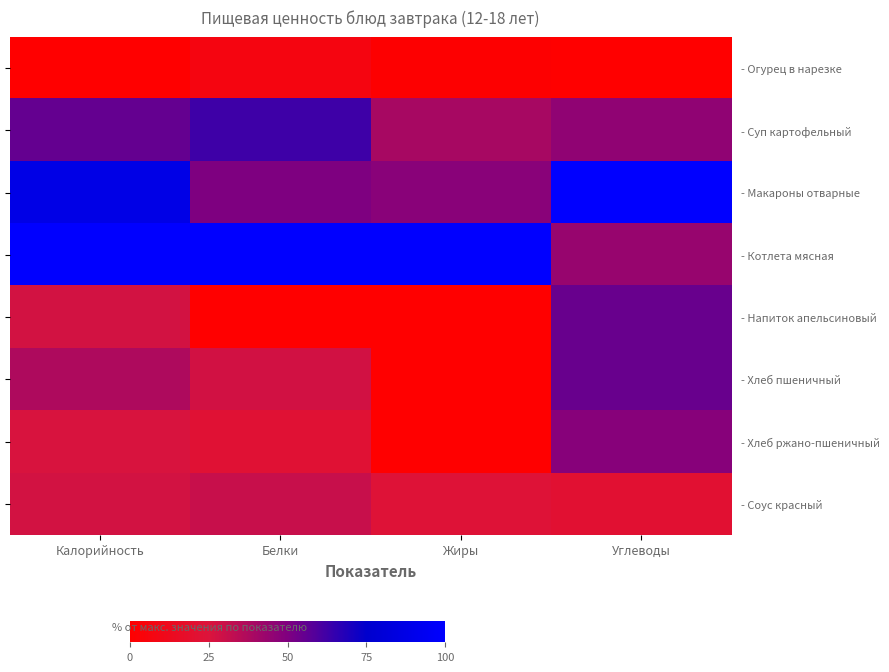

Rank the series at Углеводы from highest to lowest value.

- Макароны отварные, - Хлеб пшеничный, - Напиток апельсиновый, - Хлеб ржано-пшеничный, - Суп картофельный, - Котлета мясная, - Соус красный, - Огурец в нарезке